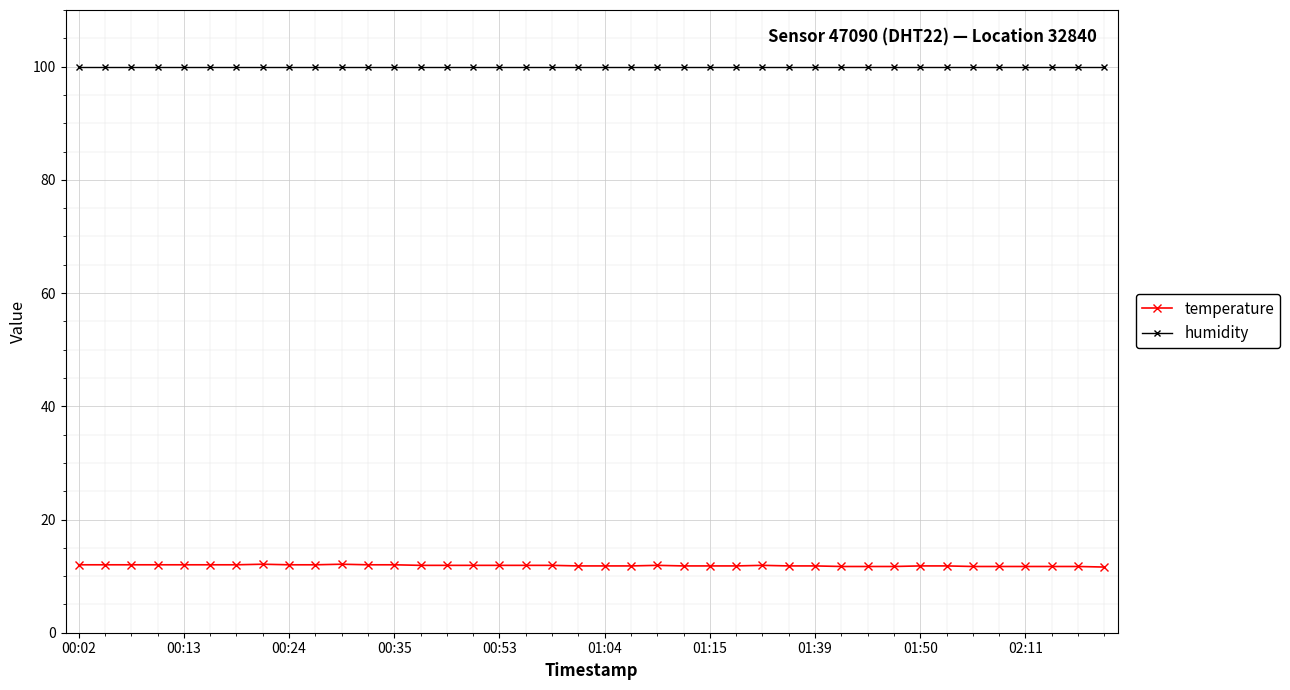

True or false: humidity and temperature cross at least once.

False